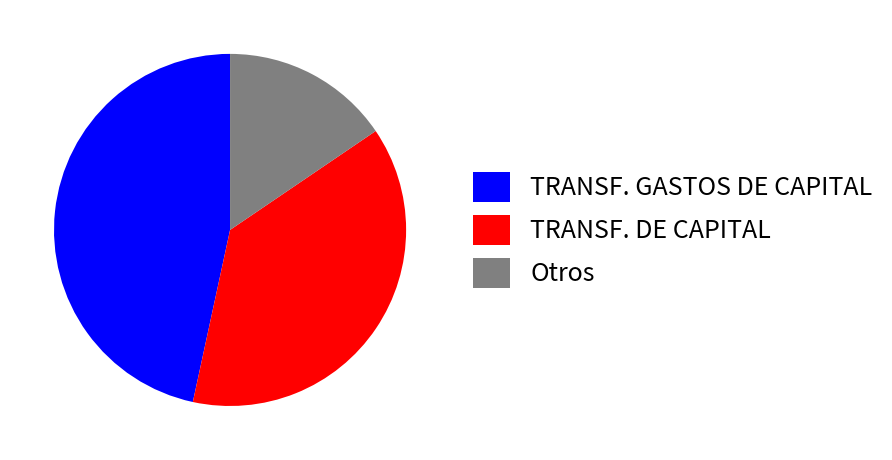

How many slices are in this pie chart?

3